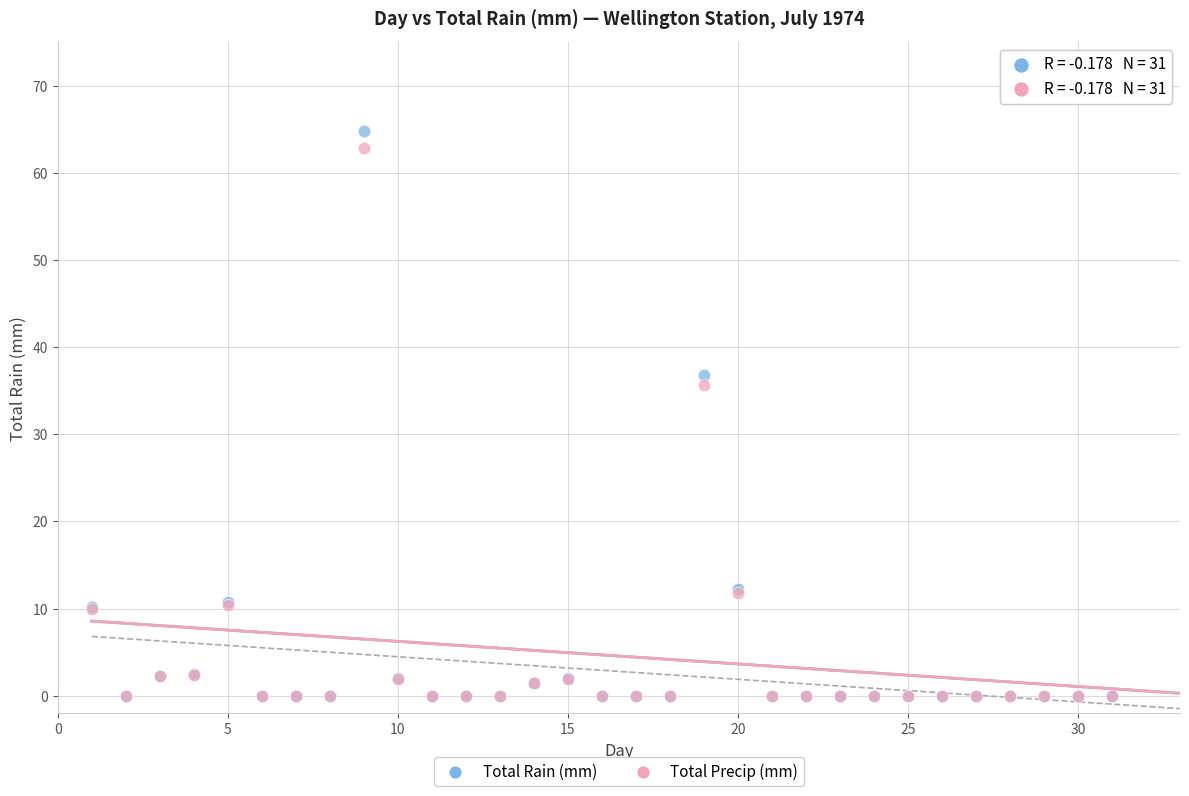

Which series has the largest Y range (max minus min)?

Total Rain (mm)